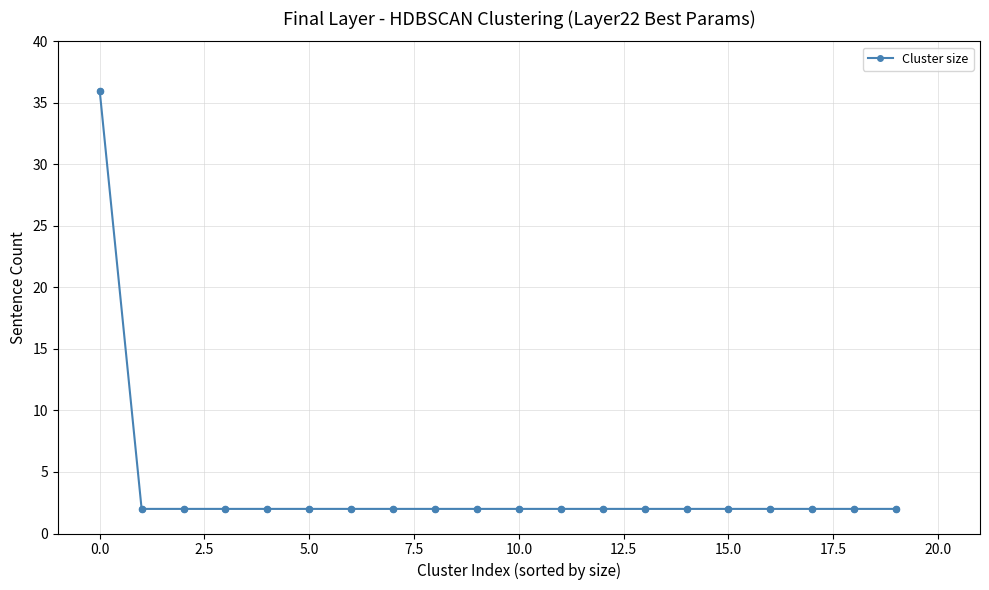

What is the value of the 10th point from the left?

2